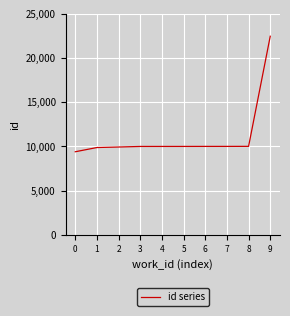

What is the change in value from 3 to 9?

+12468